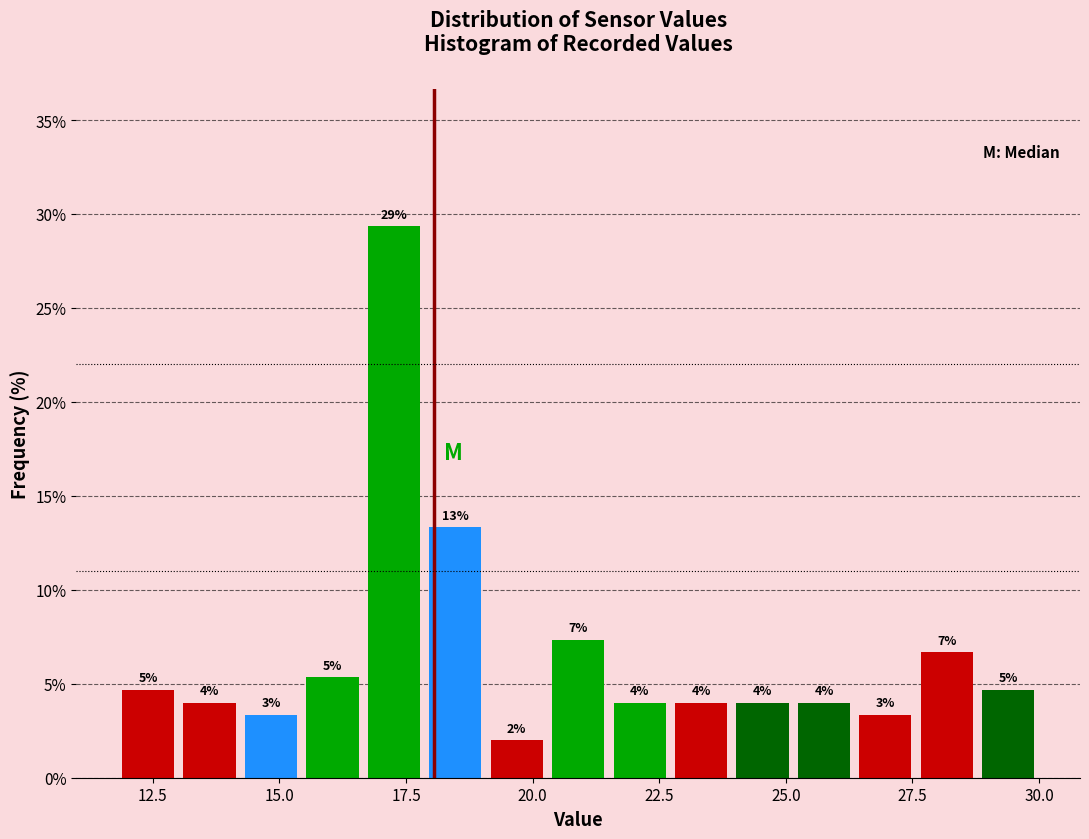

Around what value on the x-axis is the tallest bar? Give the approximate position of its centre, as read against the axis.

17.5